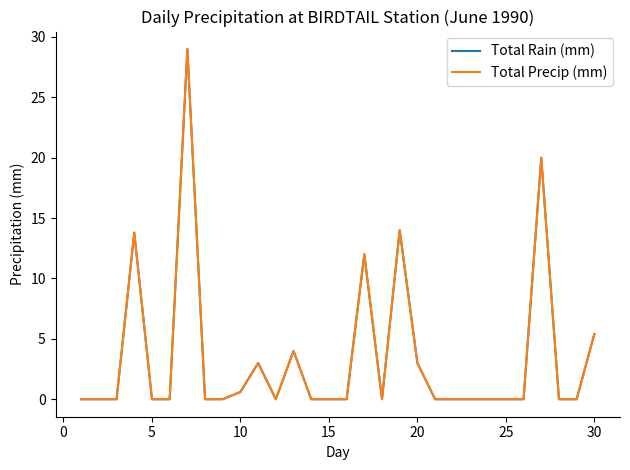

Reading left to right, what are all the values shown in this chart?

Total Rain (mm): 0.0	0.0	0.0	13.8	0.0	0.0	29.0	0.0	0.0	0.6	3.0	0.0	4.0	0.0	0.0	0.0	12.0	0.0	14.0	3.0	0.0	0.0	0.0	0.0	0.0	0.0	20.0	0.0	0.0	5.4
Total Precip (mm): 0.0	0.0	0.0	13.8	0.0	0.0	29.0	0.0	0.0	0.6	3.0	0.0	4.0	0.0	0.0	0.0	12.0	0.0	14.0	3.0	0.0	0.0	0.0	0.0	0.0	0.0	20.0	0.0	0.0	5.4